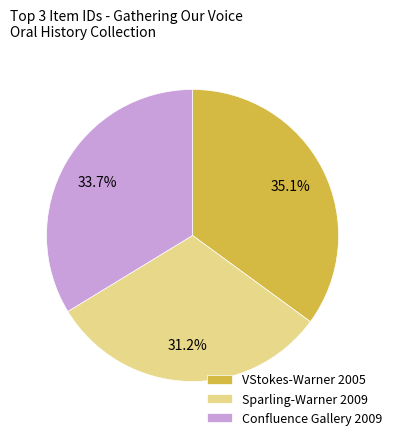

Which has a higher value, VStokes-Warner 2005 or Sparling-Warner 2009?

VStokes-Warner 2005